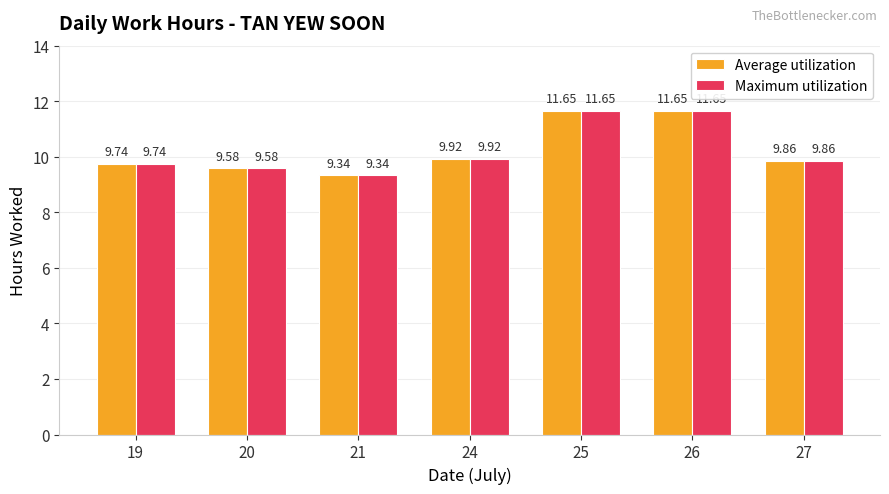

What are all the series names shown in the legend?

Average utilization, Maximum utilization